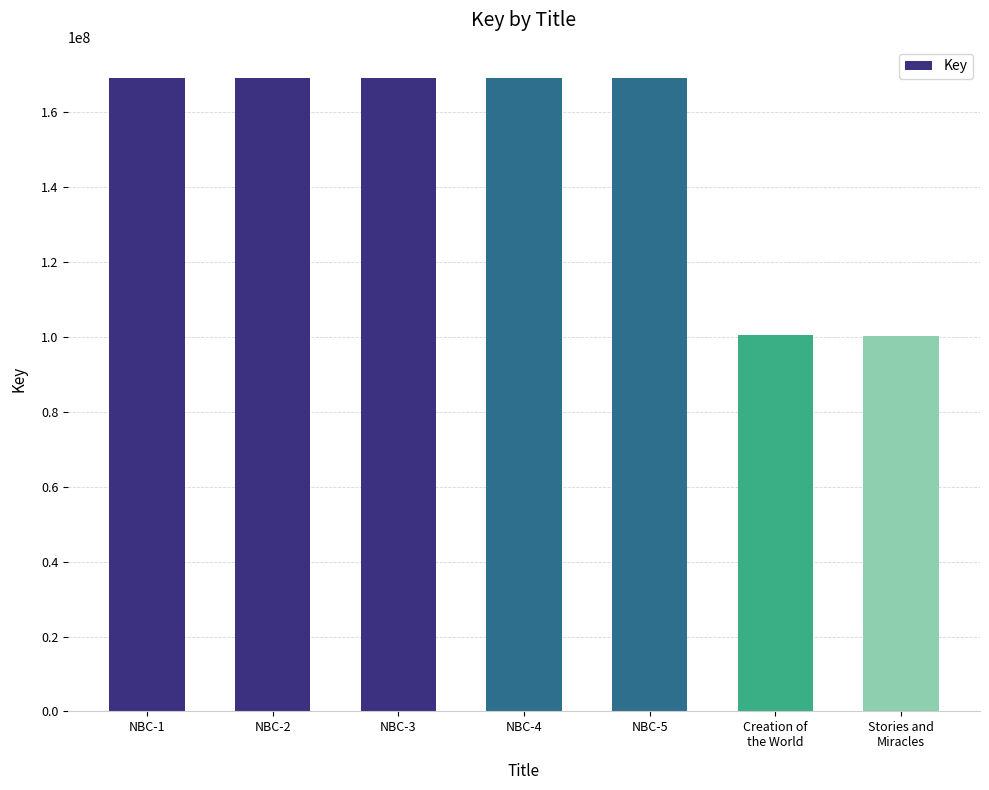

What is the ratio of the value at NBC-5 to the value at NBC-1?

1.0